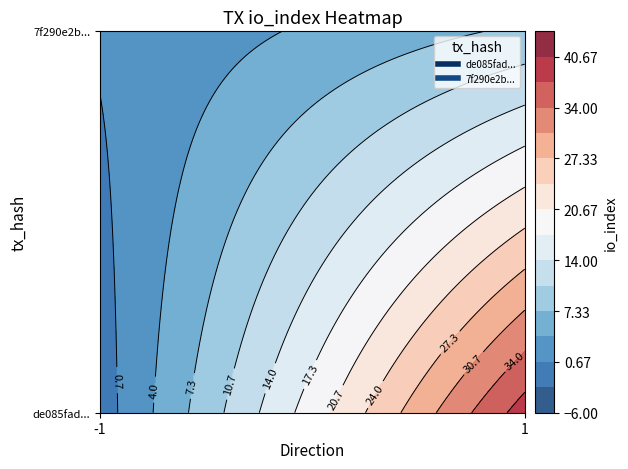

The de085fad08ba0e43801d0c2360f9e4a78d3a59c series shows 39 at 1. True or false?

True